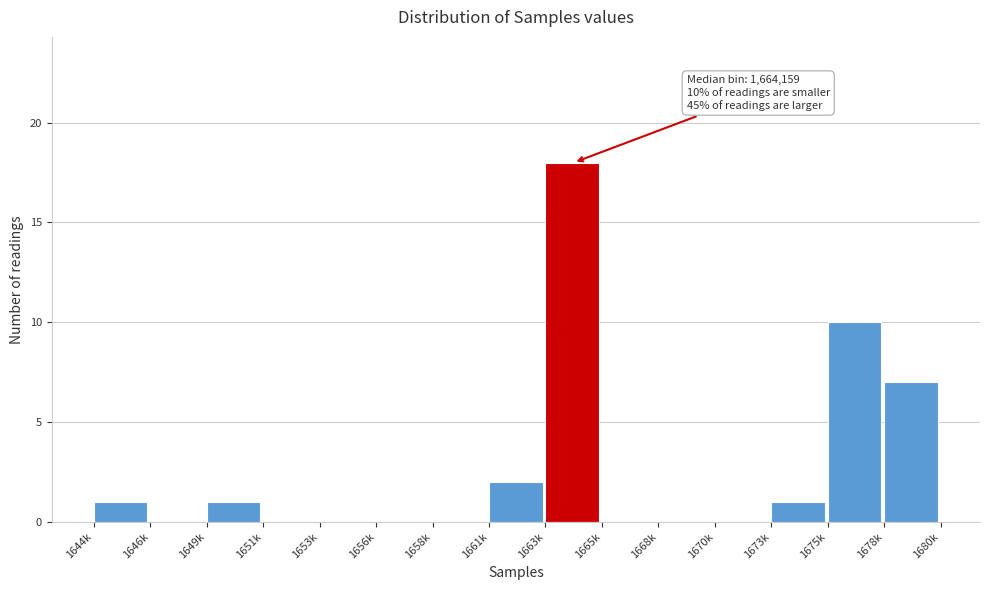

Reading left to right, what are all the values shown in this chart?

1644k=1	1646k=0	1649k=1	1651k=0	1653k=0	1656k=0	1658k=0	1661k=2	1663k=18	1665k=0	1668k=0	1670k=0	1673k=1	1675k=10	1678k=7